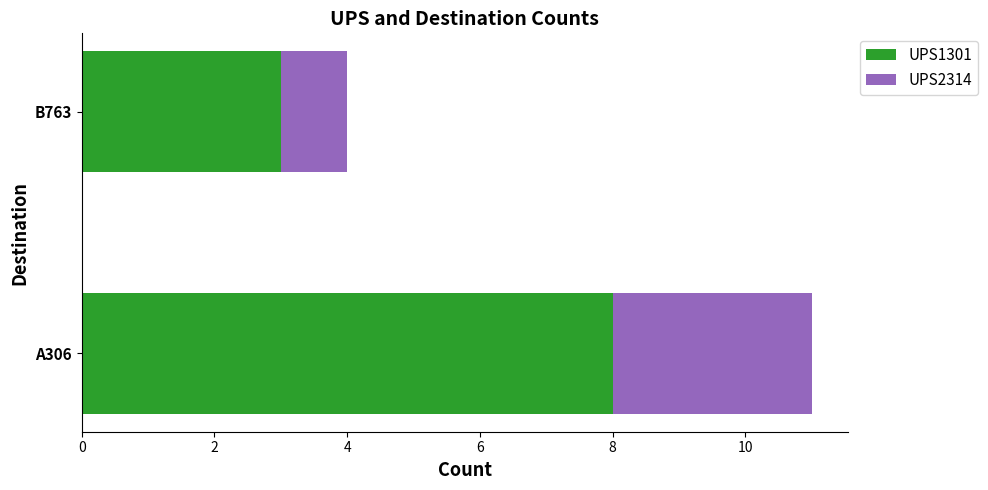

At which category is the sum across all series the highest?

A306